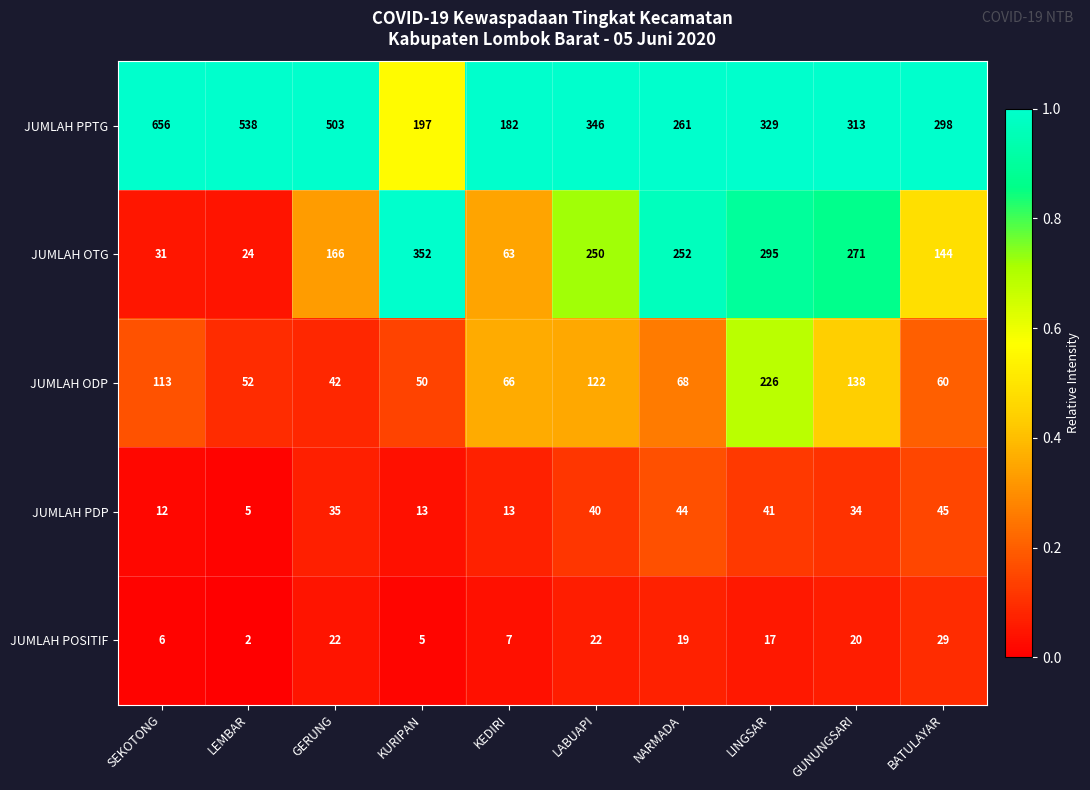

Which series has the largest range (max minus min)?

JUMLAH PPTG